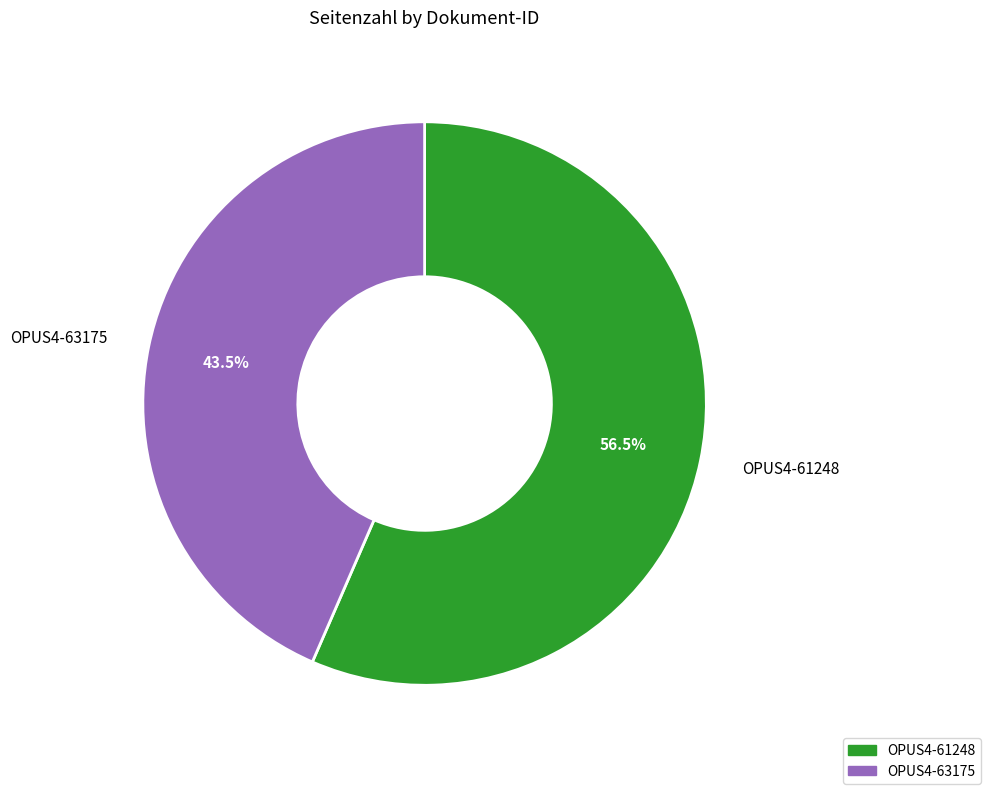

Count the number of slices in the pie.

2